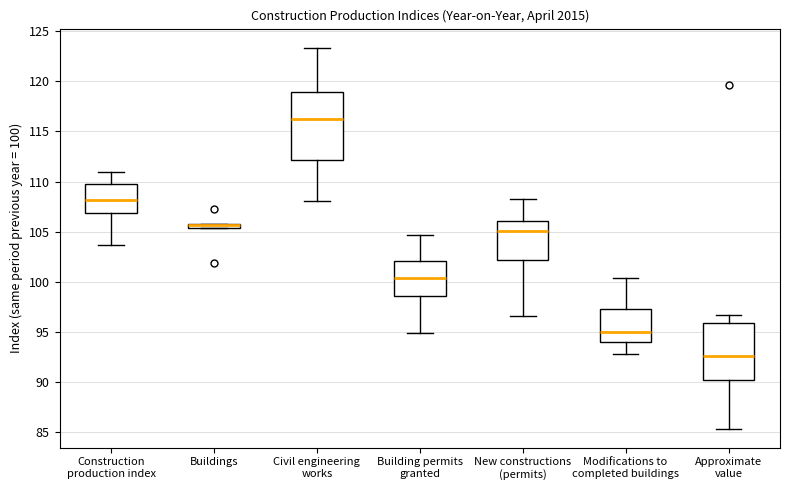

Where is the lower edge of the box for New constructions (permits) on the y-axis? The values are not printed on the chart, so give them approximately, as read against the axis.

102.0